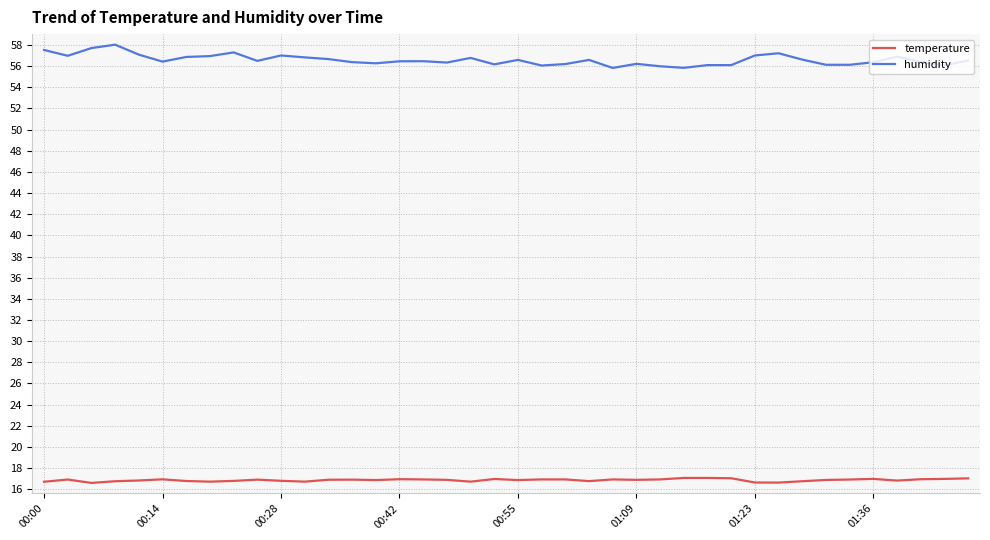

Which series has the widest spread of values?

humidity